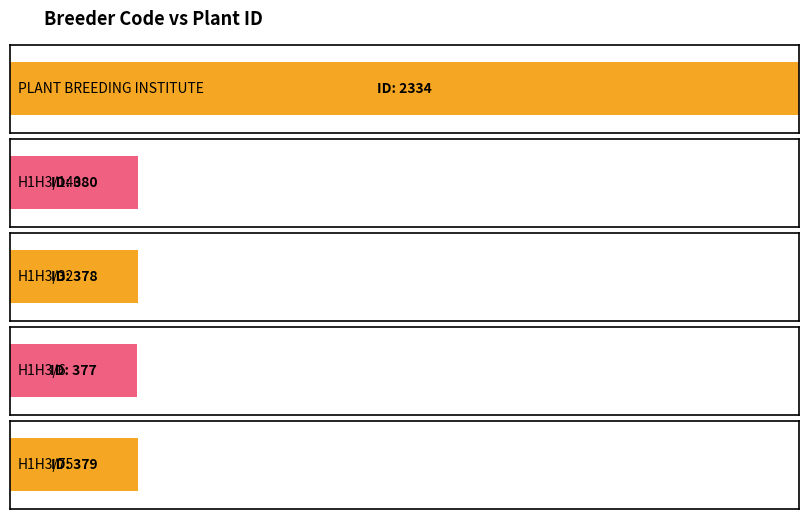

Approximately how many times larger is the value at H1H3/6 compared to PLANT BREEDING INSTITUTE?

1.0